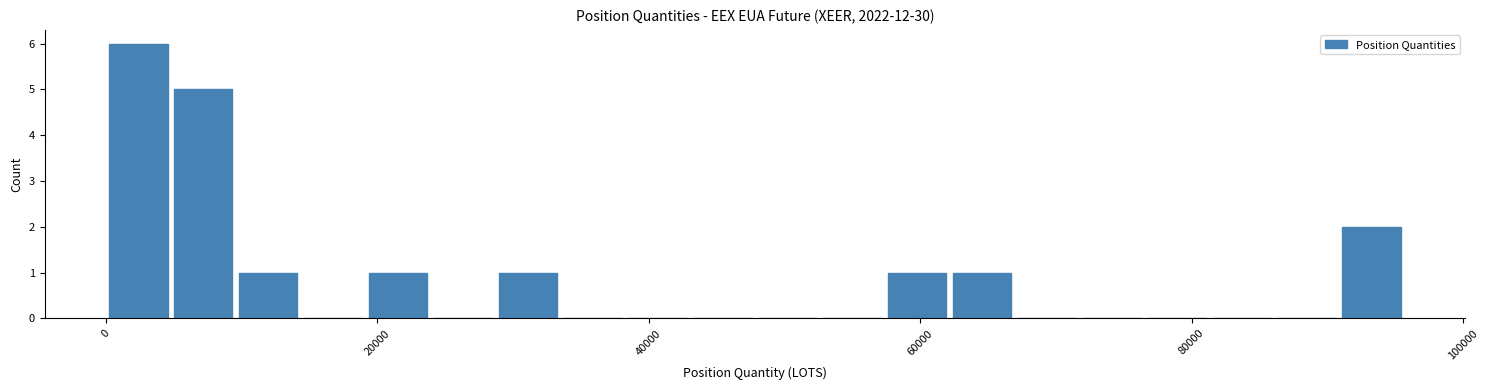

Around what value on the x-axis is the tallest bar? Give the approximate position of its centre, as read against the axis.

2000